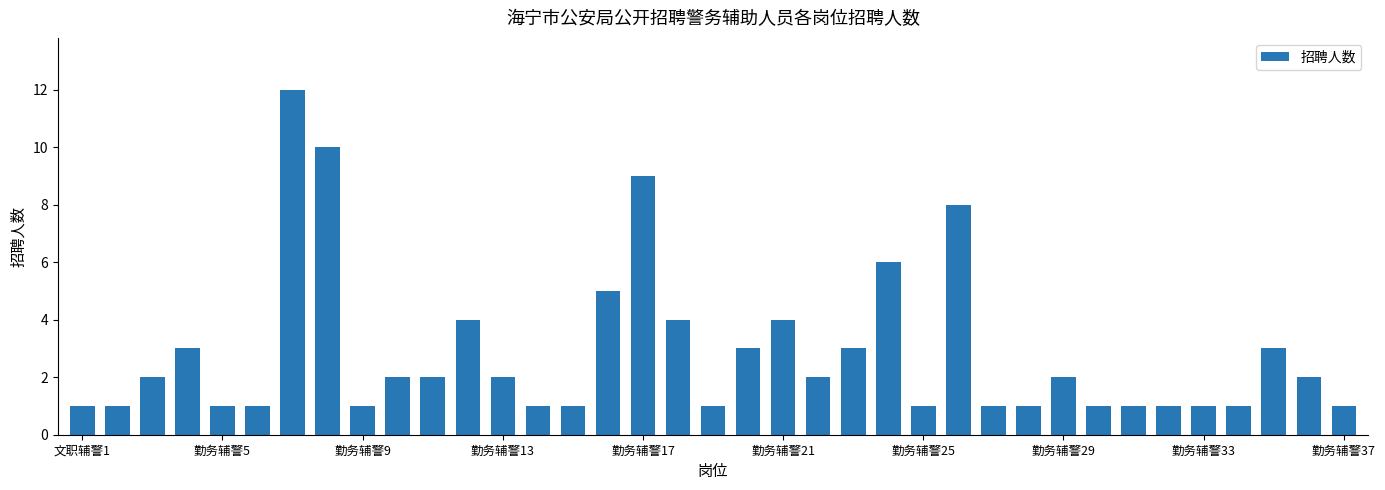

What is the value of the 27th bar from the left?

1